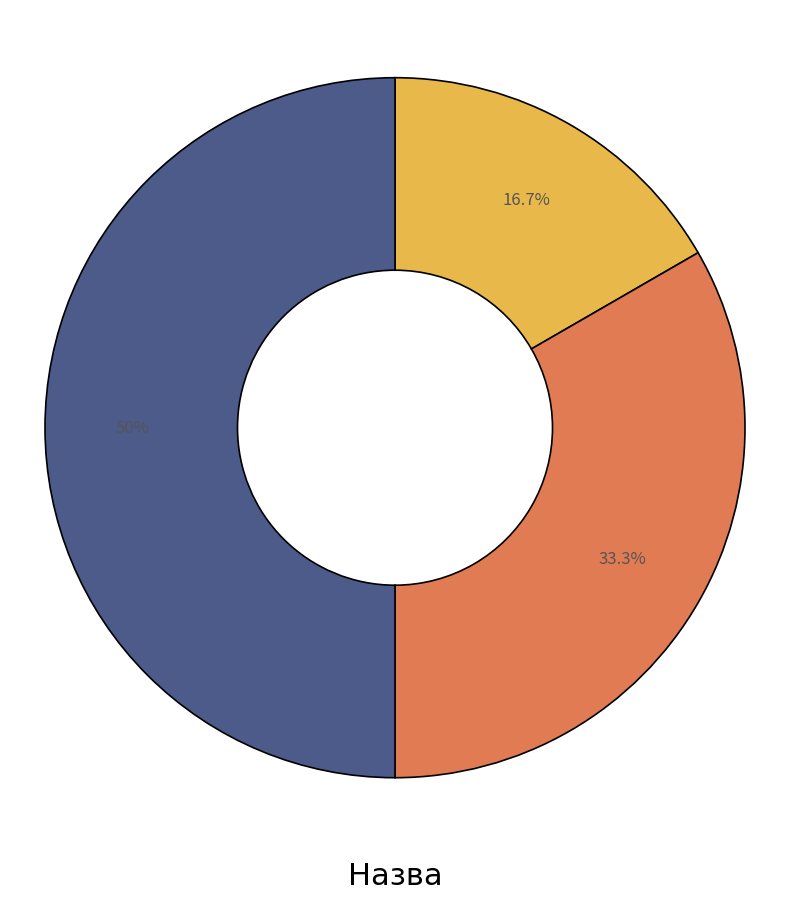

Which slice is the smallest?

Основне місце роботи